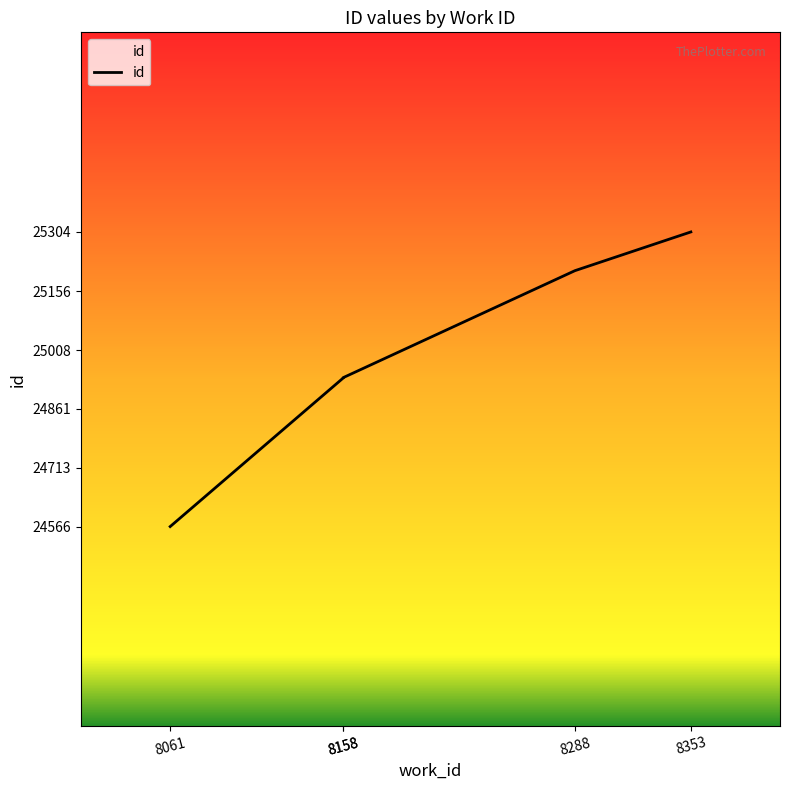

How many data points are less than 24939?

2